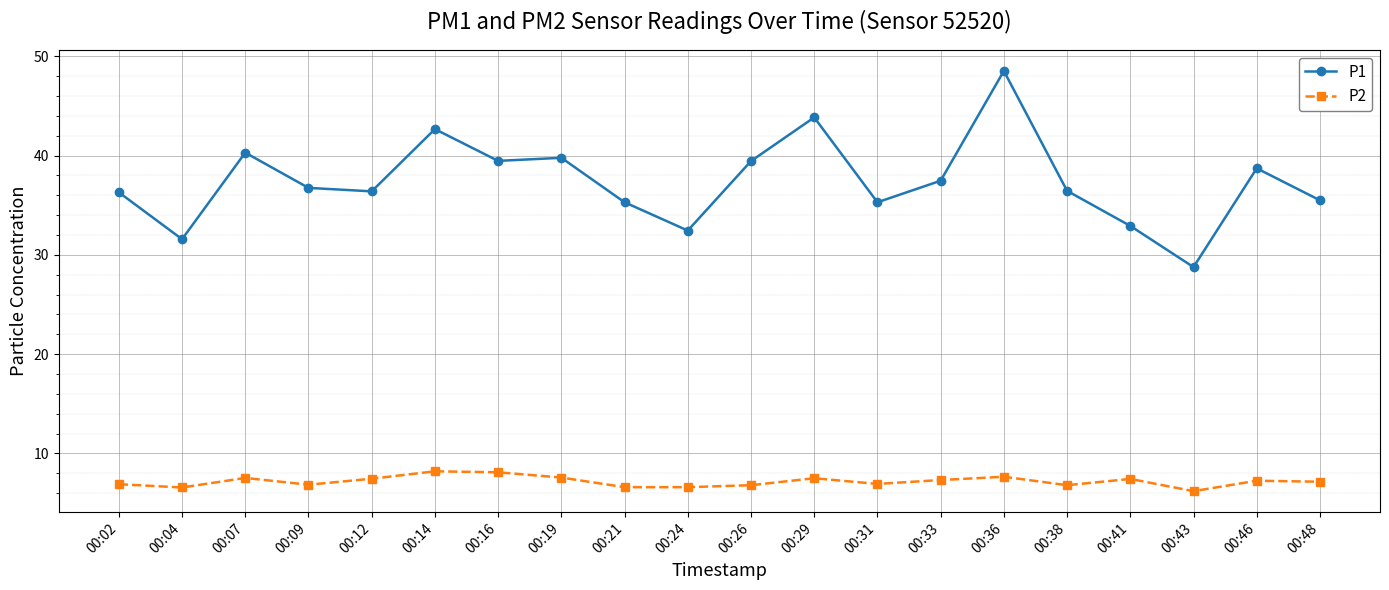

How many distinct data groups are displayed?

2